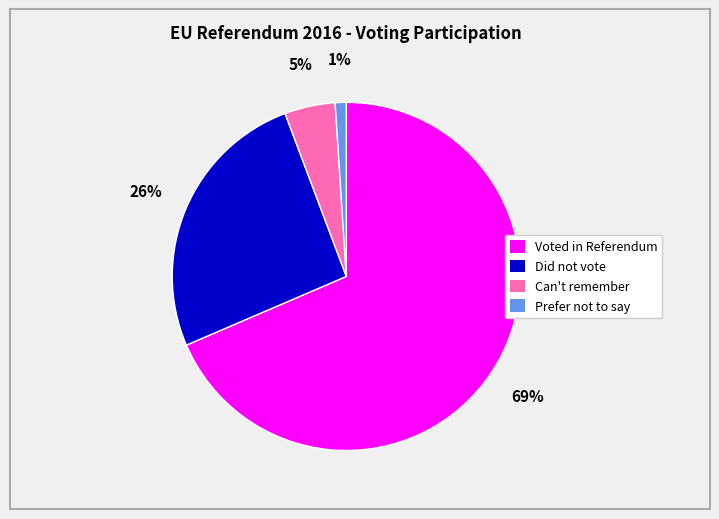

To the nearest percent, what is the combined percentage of Voted in Referendum and Did not vote?

94%